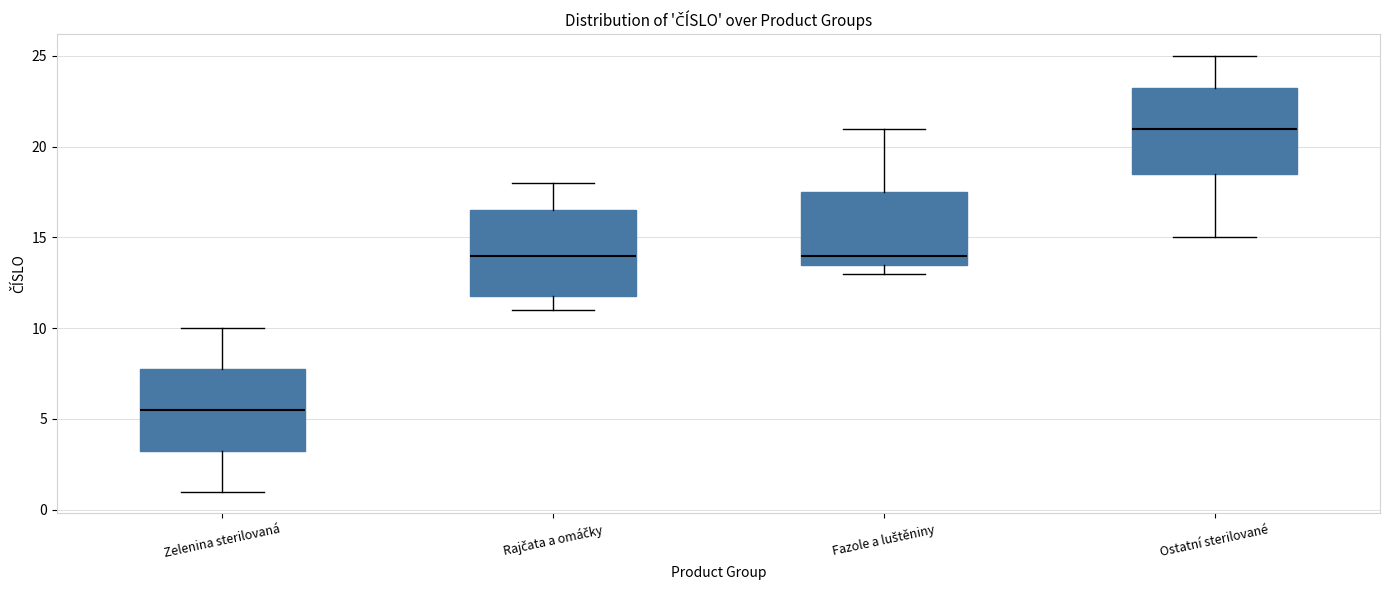

Which box's median line is the lowest?

Zelenina sterilovaná